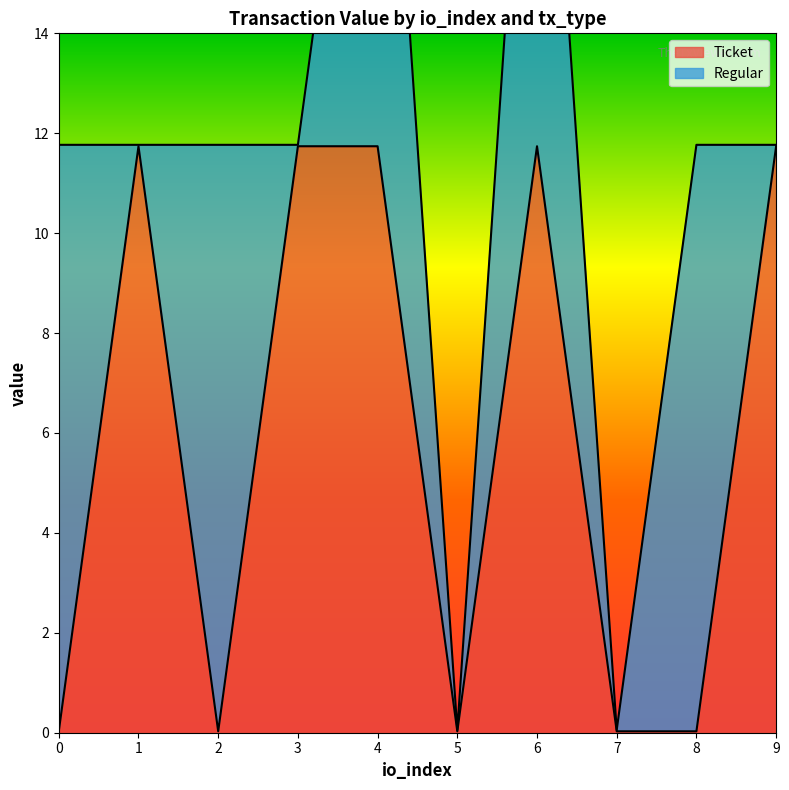

Reading right to left, what are all the values shown in this chart?

11.7	0.0	0.0	11.7	0.0	11.7	11.7	0.0	11.7	0.0